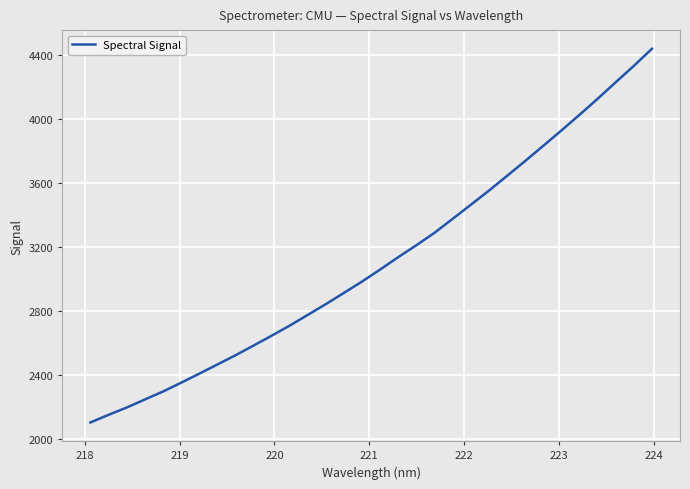

How many values are below 3060?

16